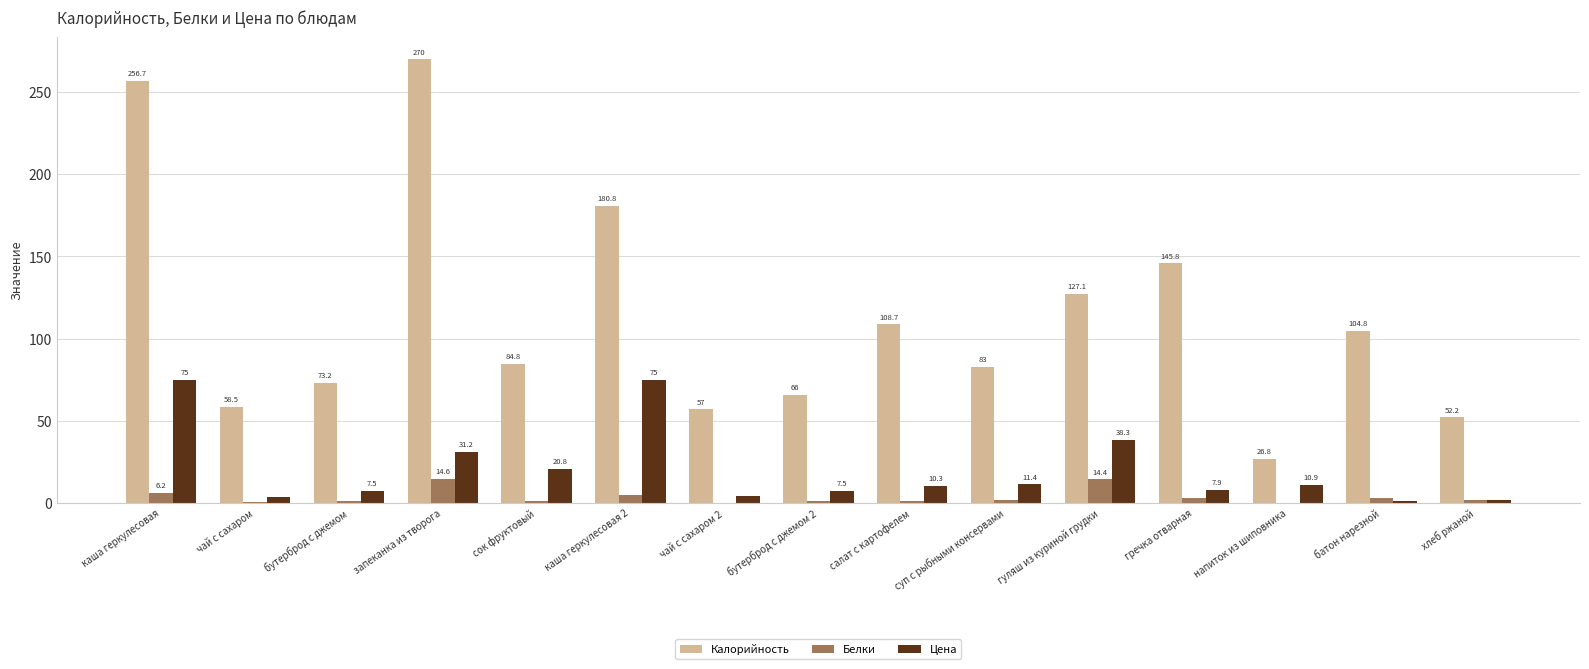

Is it true that Белки equals 3.0 at батон нарезной?

True